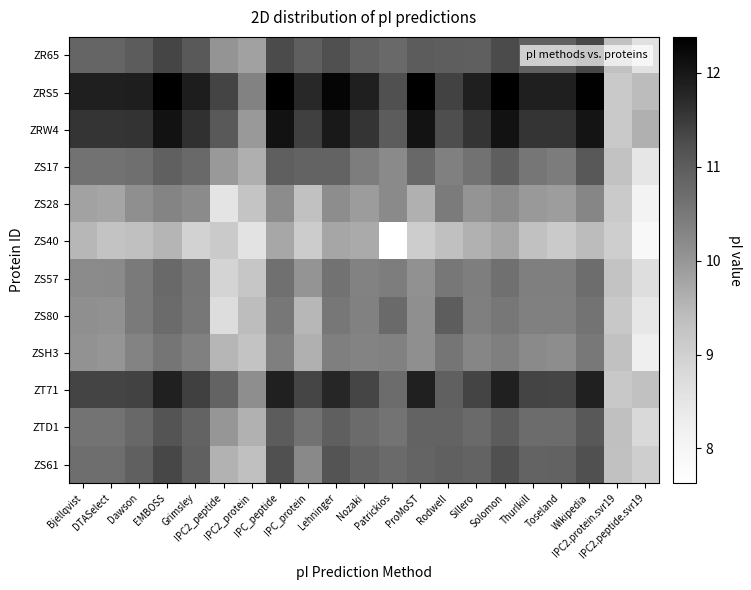

Which series has the largest total across all categories?

ZRS5